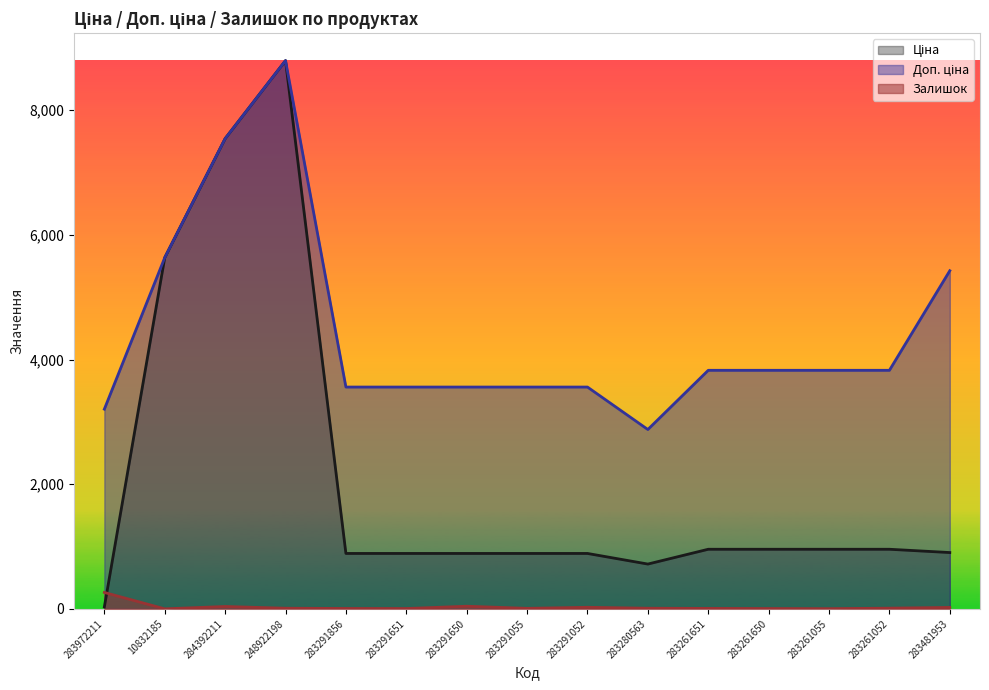

At which category does the chart reach its peak across all series?

248922198